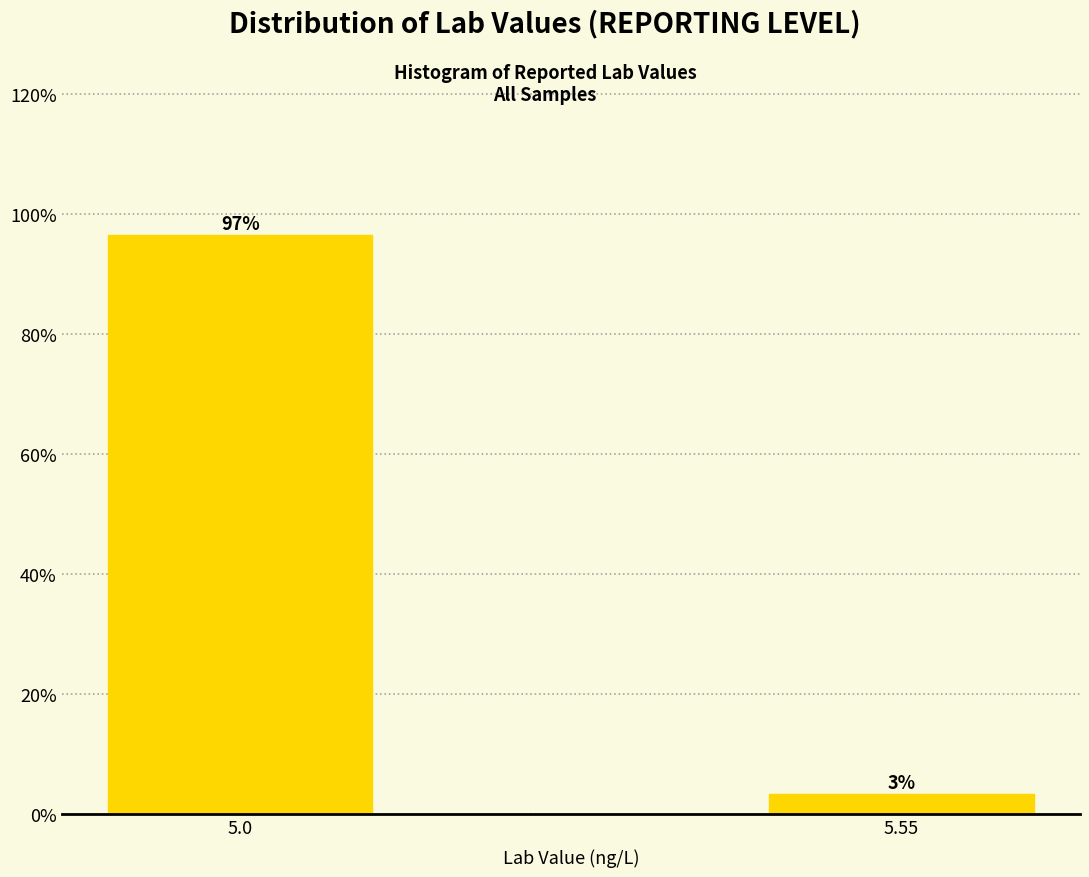

Read the value at 5.55.

3.4